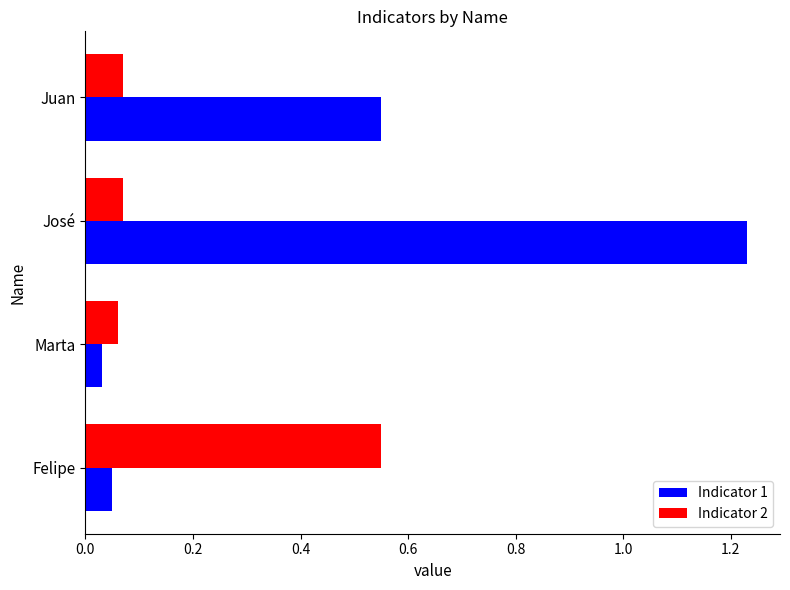

At how many categories does at least one series exceed 0?

4